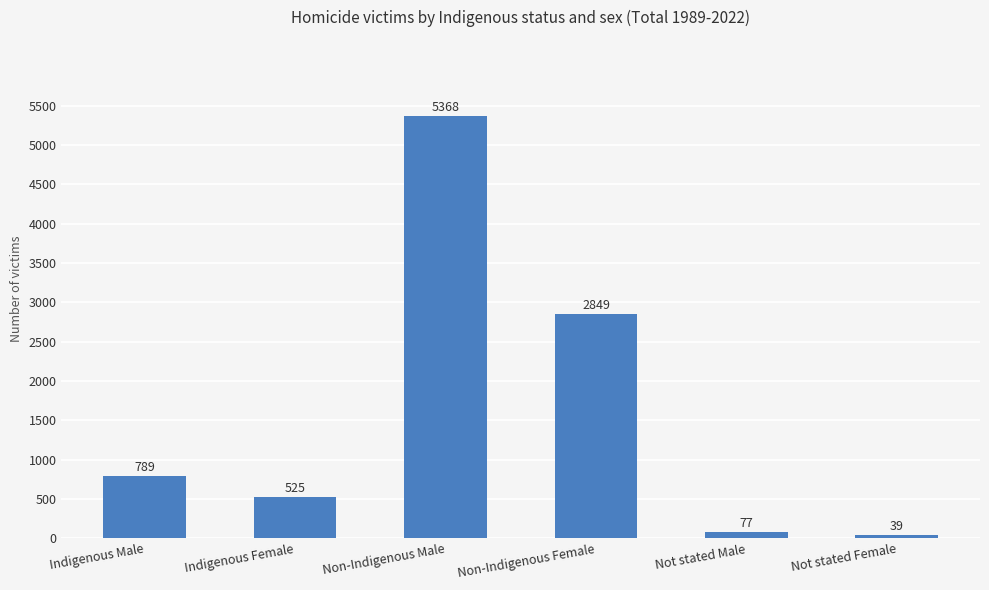

What is the difference between the values at Not stated Male and Non-Indigenous Female?

2772